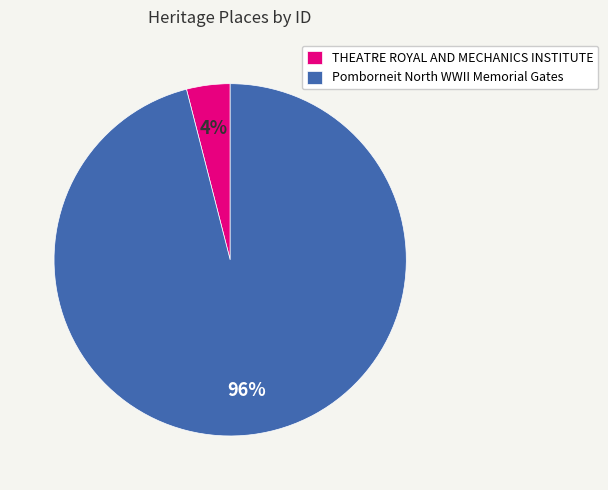

To the nearest percent, what is the difference between the THEATRE ROYAL AND MECHANICS INSTITUTE and Pomborneit North WWII Memorial Gates slice percentages?

92%